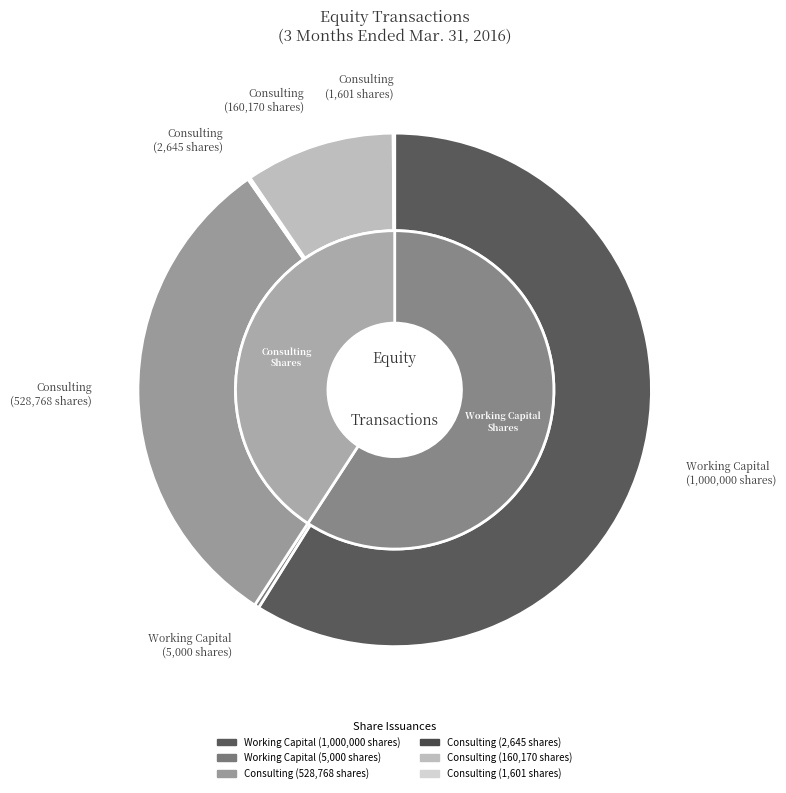

Is Issued shares for working capital (5000) the majority of the pie?

No